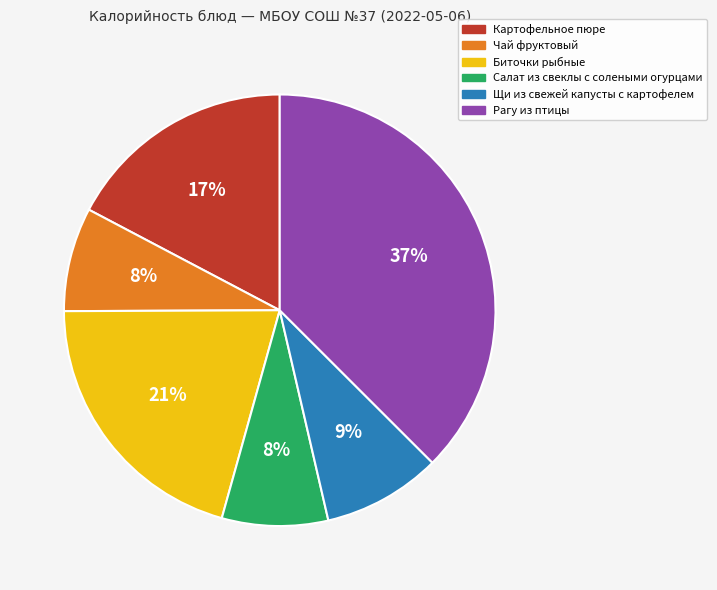

What is the largest slice in the pie chart?

Рагу из птицы